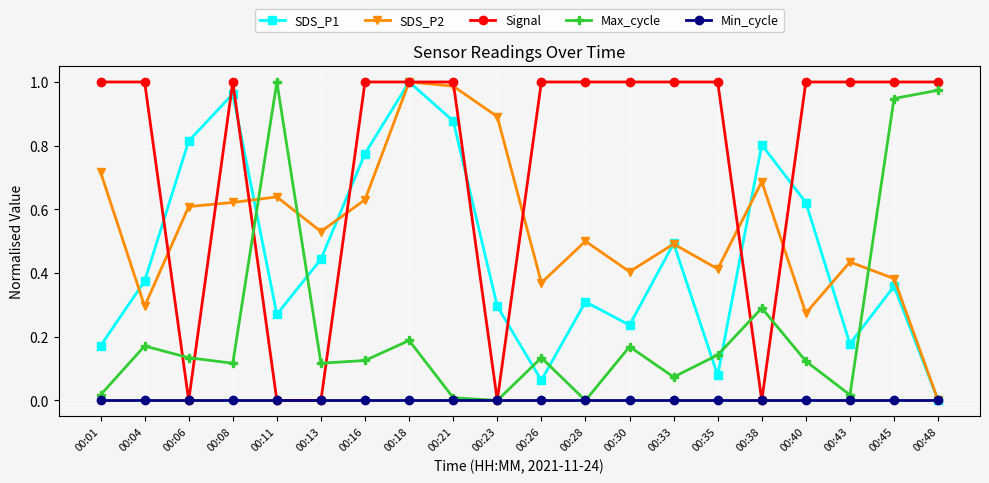

Is it true that Signal equals 1.0 at 00:45?

True